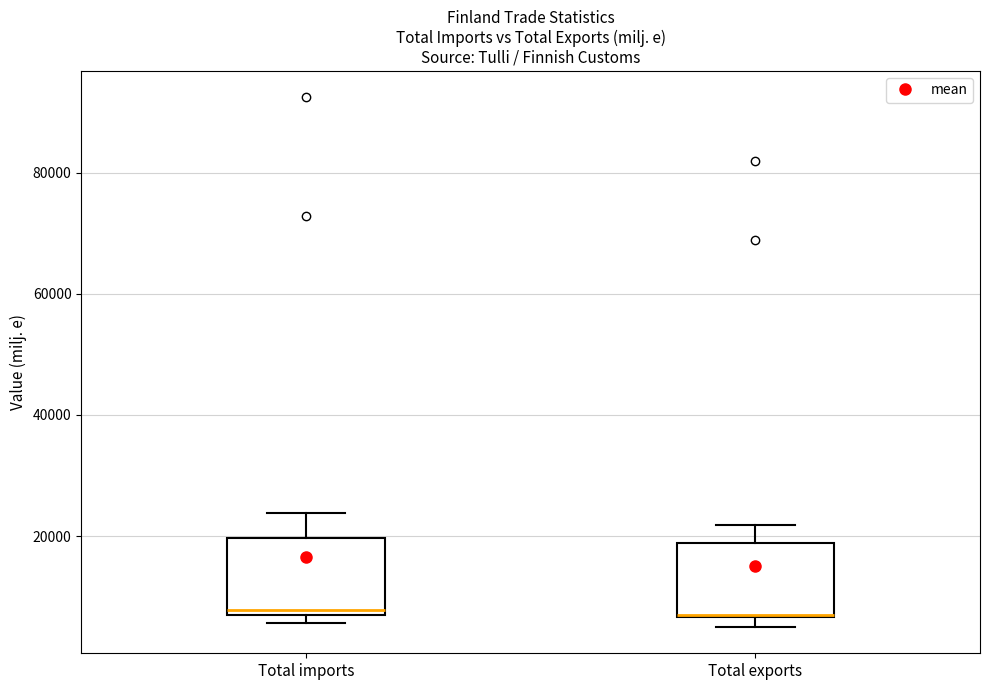

Reading left to right, read every box against the y-axis: the position of its median line, the range the box covers, and the ends of its whiskers. The values are not printed on the chart, so give them approximately, as read against the axis.

Total imports: median 8000, box 6000 to 20000, whiskers 6000 (just below the box's lower edge) to 24000
Total exports: median 8000, box 6000 to 18000, whiskers 6000 (just below the box's lower edge) to 22000